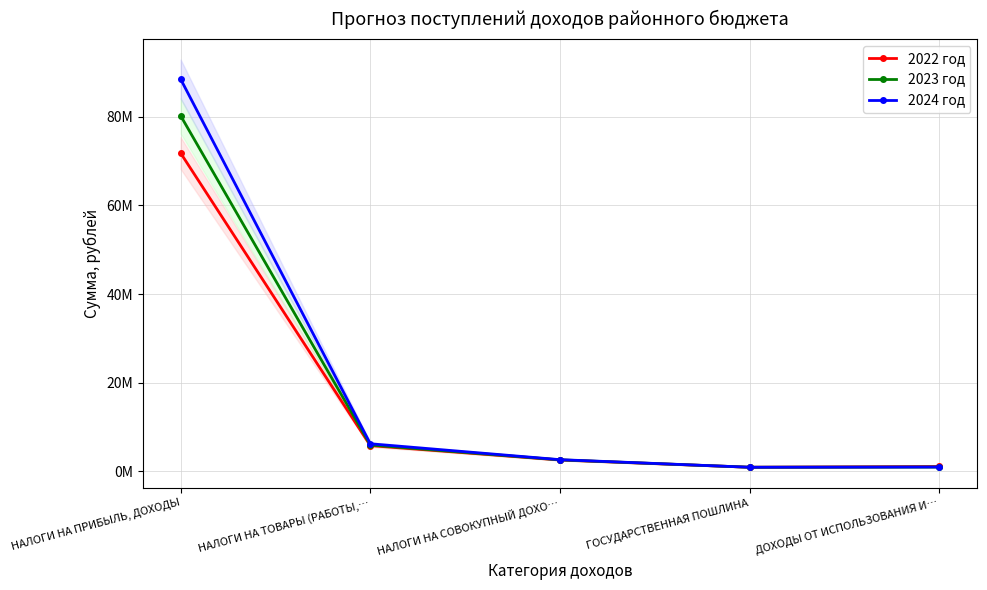

True or false: 2024 год and 2023 год cross at least once.

False